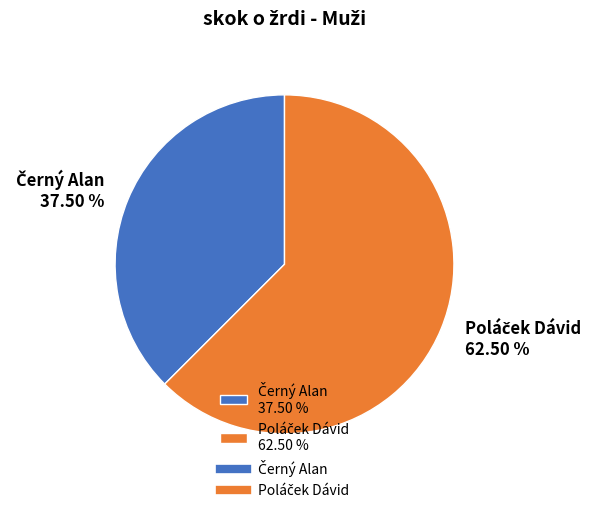

Does any single category account for the majority?

Yes